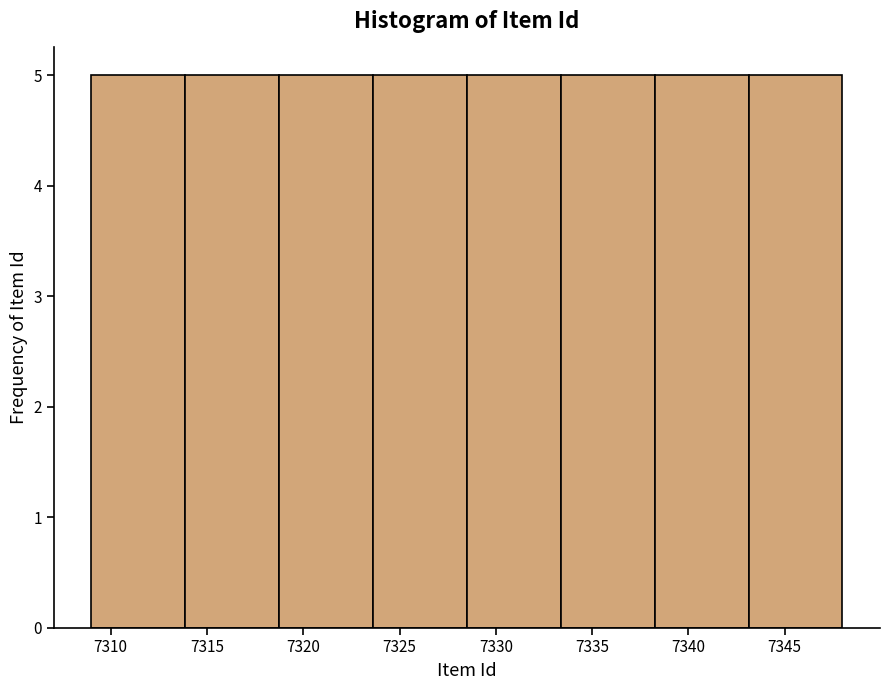

How tall is the bar that spans 7309.0 to 7314.0 on the x-axis? Neither the bar edges nor the heights are printed on the chart, so give them approximately, as read against the axes.

5